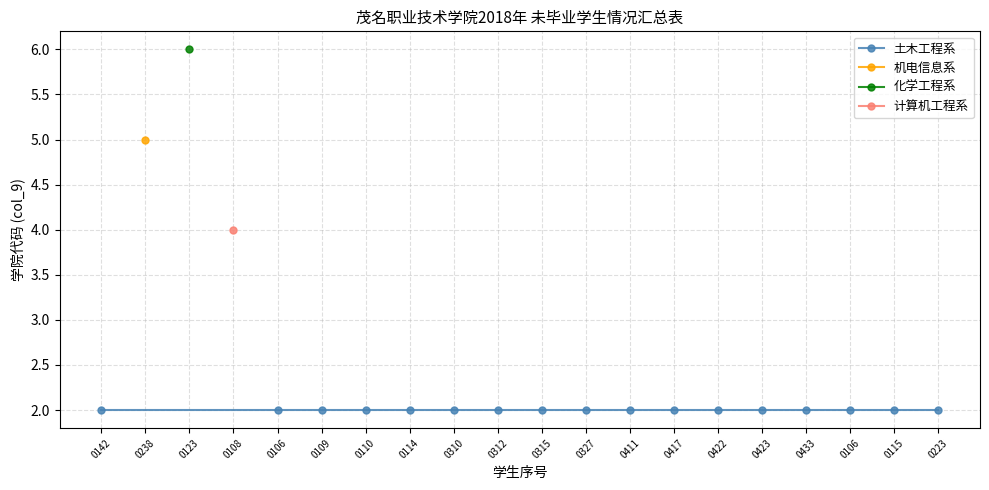

What are all the series names shown in the legend?

土木工程系, 机电信息系, 化学工程系, 计算机工程系